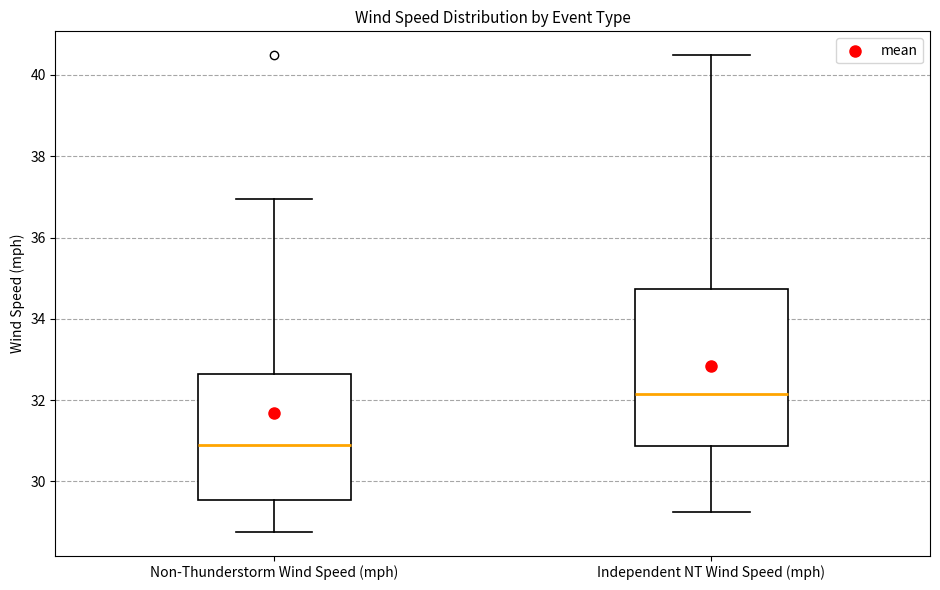

Reading left to right, read every box against the y-axis: the position of its median line, the range the box covers, and the ends of its whiskers. The values are not printed on the chart, so give them approximately, as read against the axis.

Non-Thunderstorm Wind Speed (mph): median 30.8, box 29.6 to 32.6, whiskers 28.8 to 37.0
Independent NT Wind Speed (mph): median 32.2, box 30.8 to 34.8, whiskers 29.2 to 40.4